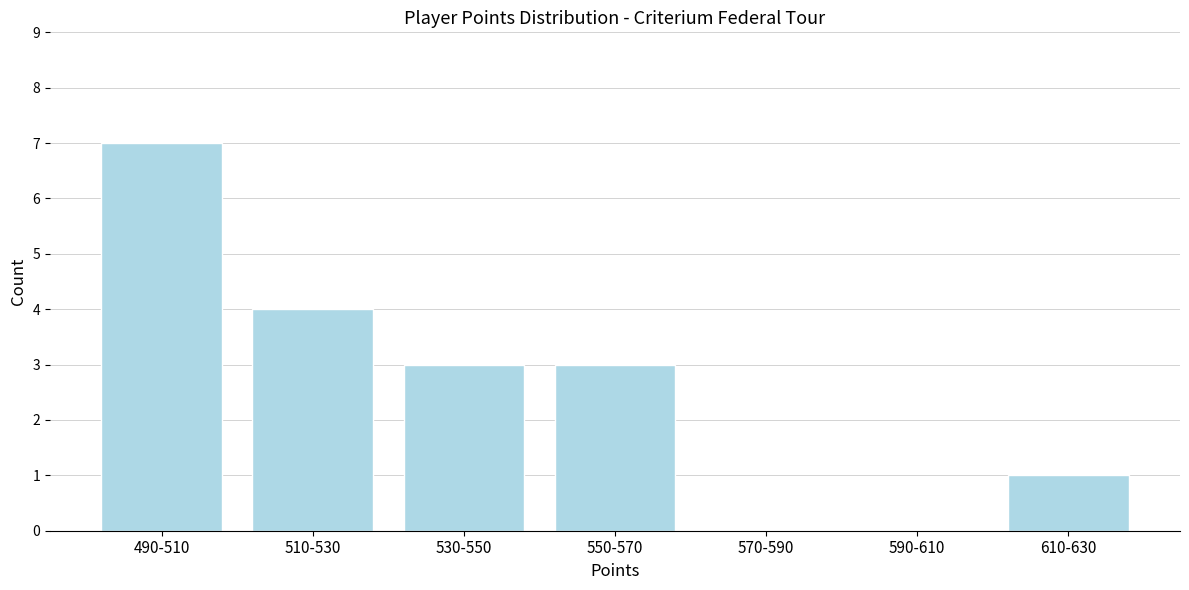

Reading right to left, list all the values displayed in this chart.

610-630=1	590-610=0	570-590=0	550-570=3	530-550=3	510-530=4	490-510=7